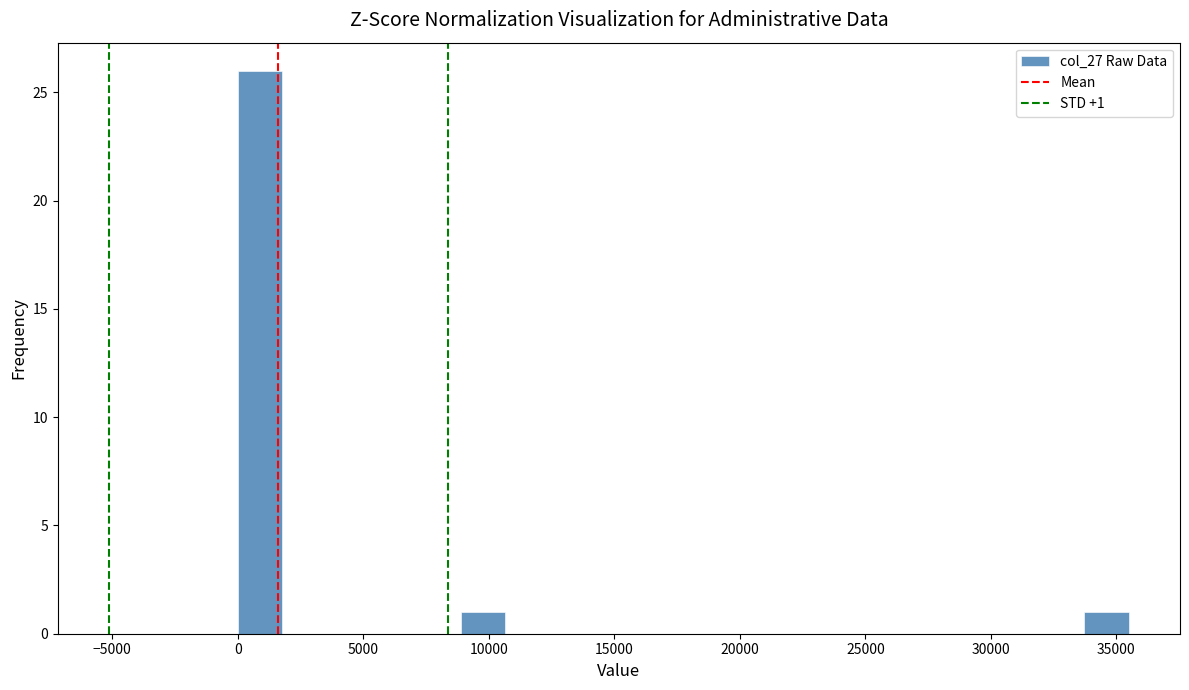

Read against the x-axis, roughly where is the centre of the tallest bar?

1000